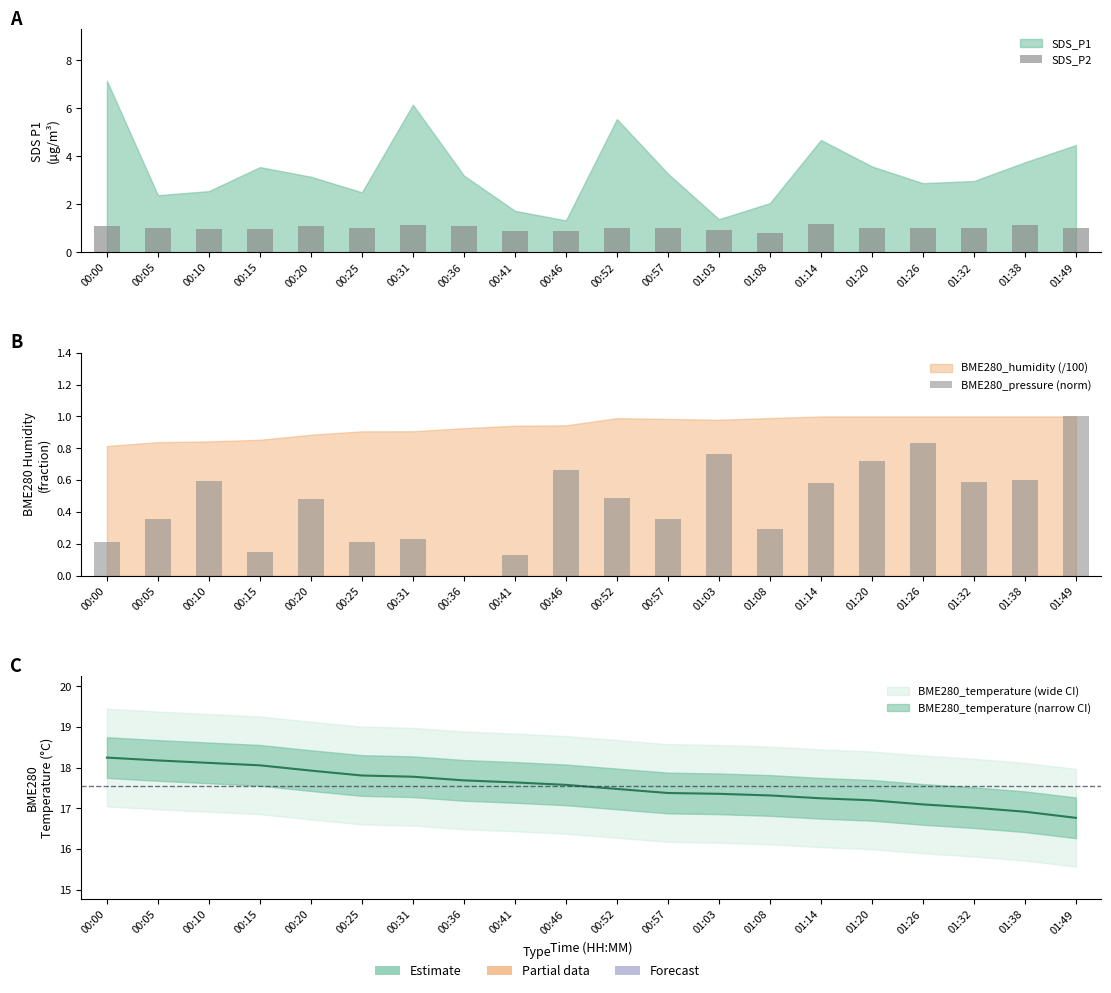

Which series has the largest total across all categories?

SDS_P2